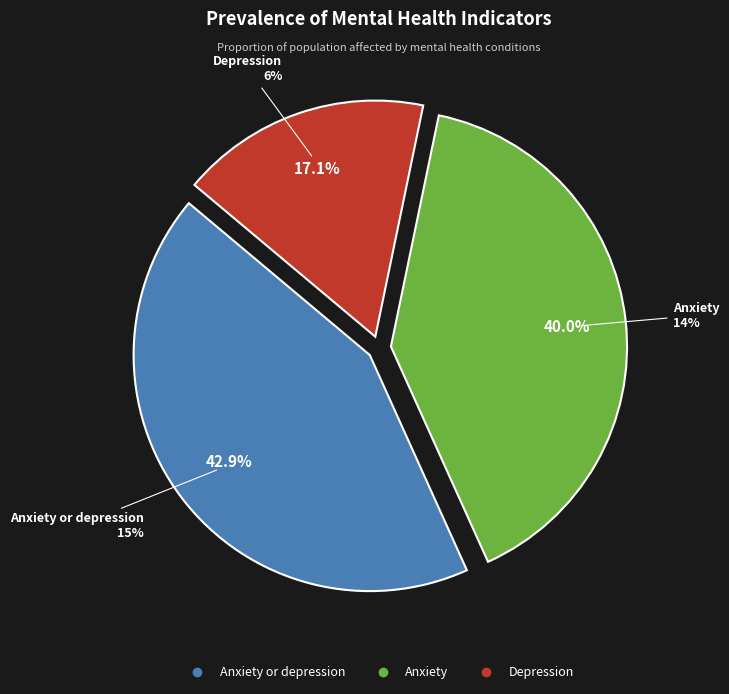

True or false: Depression accounts for 17% of the total.

True